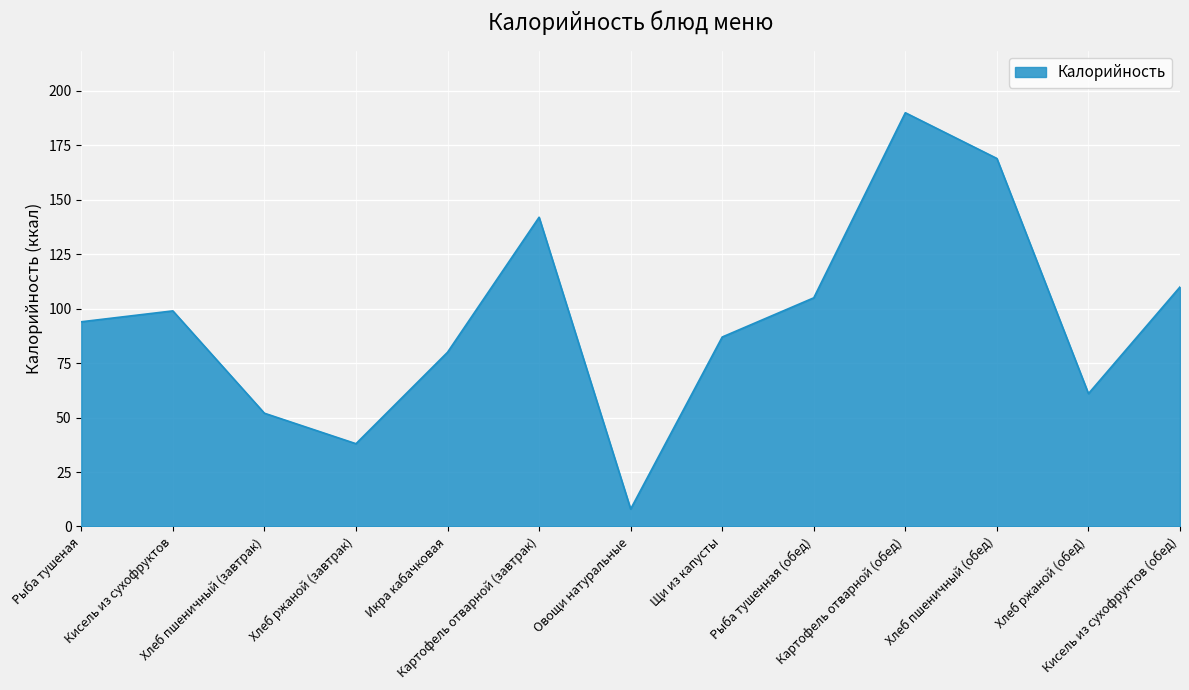

What is the minimum value shown in the chart?

8